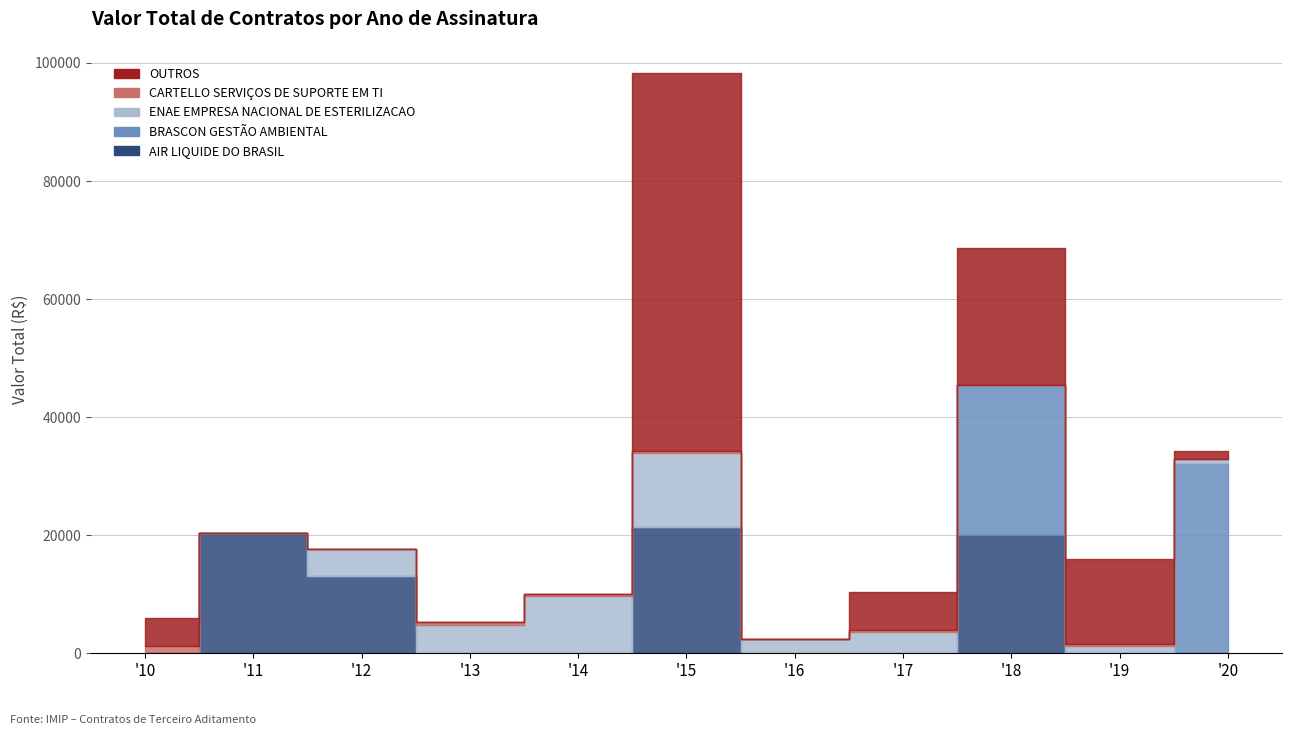

Which series changed the most between 2014 and 2020?

BRASCON GESTÃO AMBIENTAL